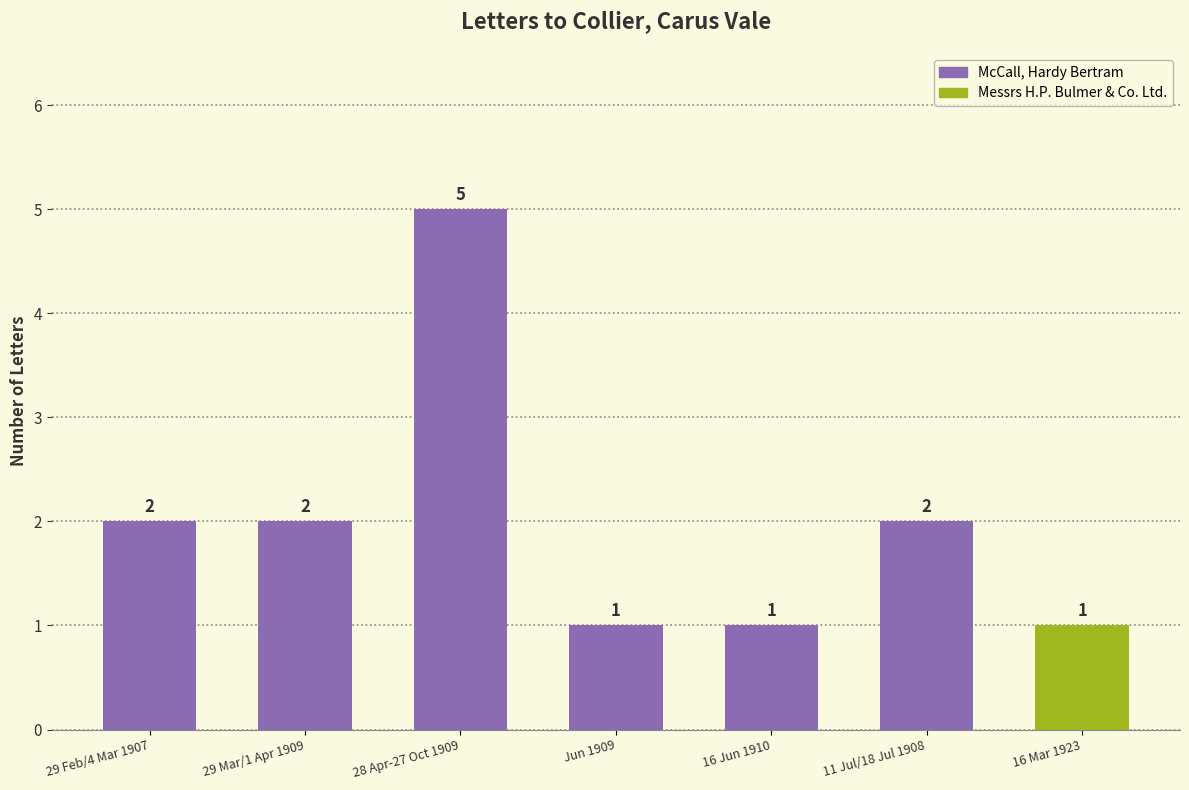

Reading right to left, what are all the values shown in this chart?

1	2	1	1	5	2	2